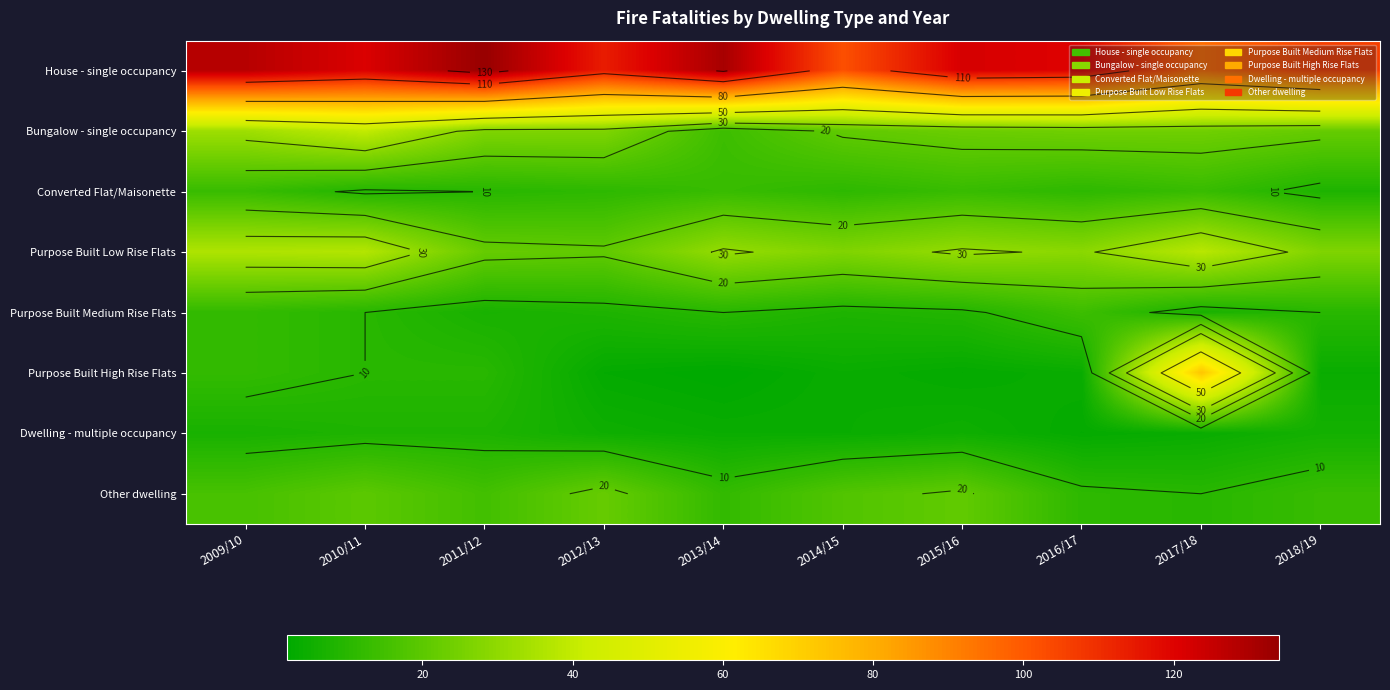

At which category does the chart reach its minimum across all series?

2013/14